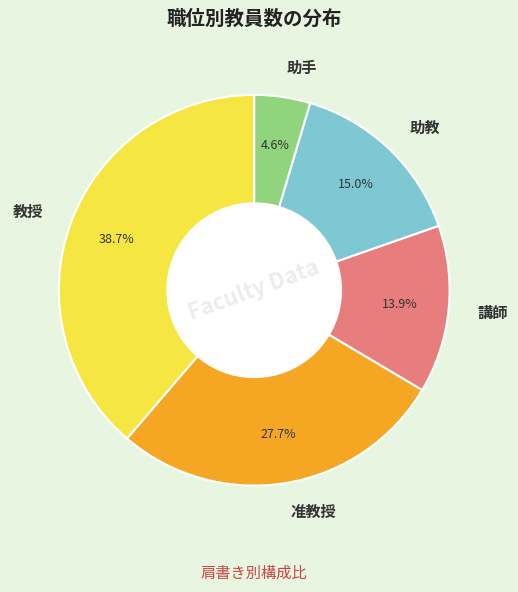

Which slice is the smallest?

助手